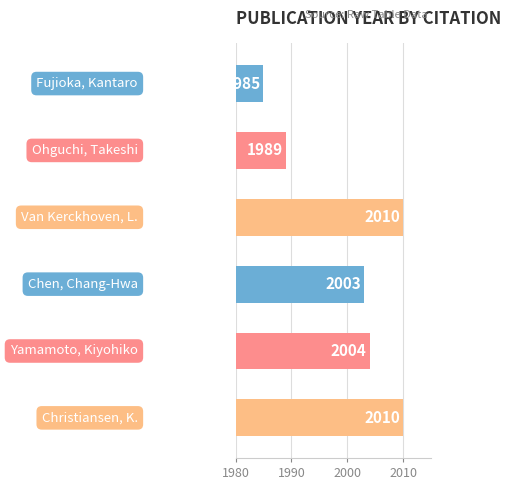

What is the value of the 6th bar from the top?

2010